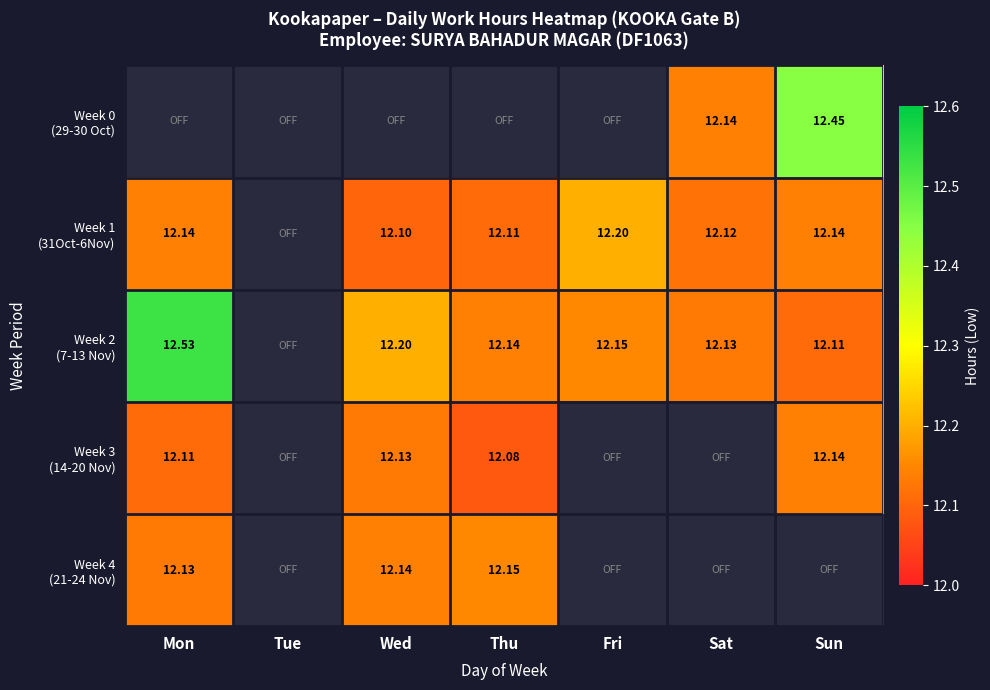

At which label does Week 3 (14-20 Nov) first exceed 12?

Mon